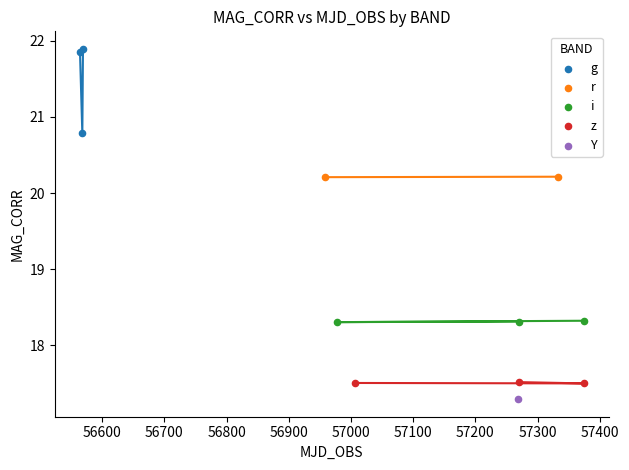

What are all the series names shown in the legend?

g, r, i, z, Y